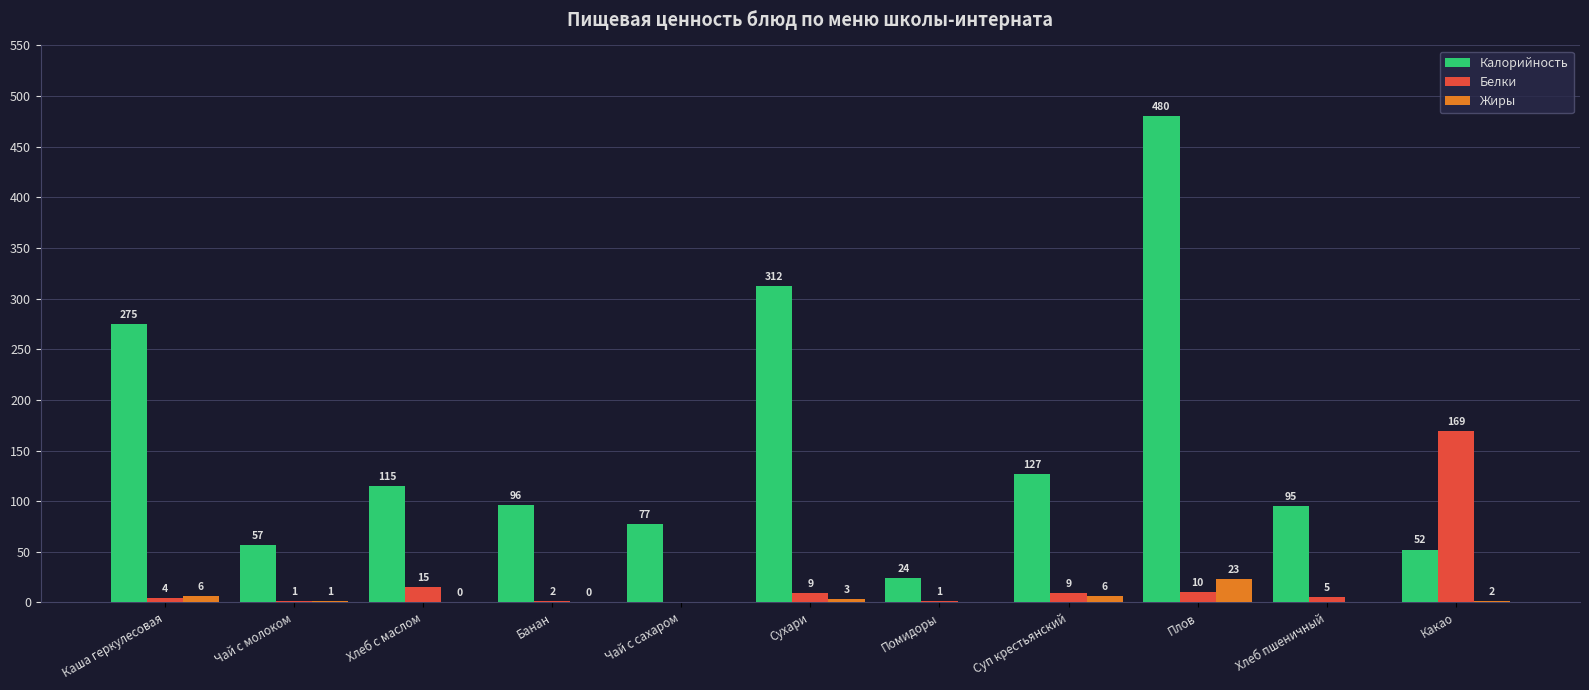

What are all the series names shown in the legend?

Калорийность, Белки, Жиры